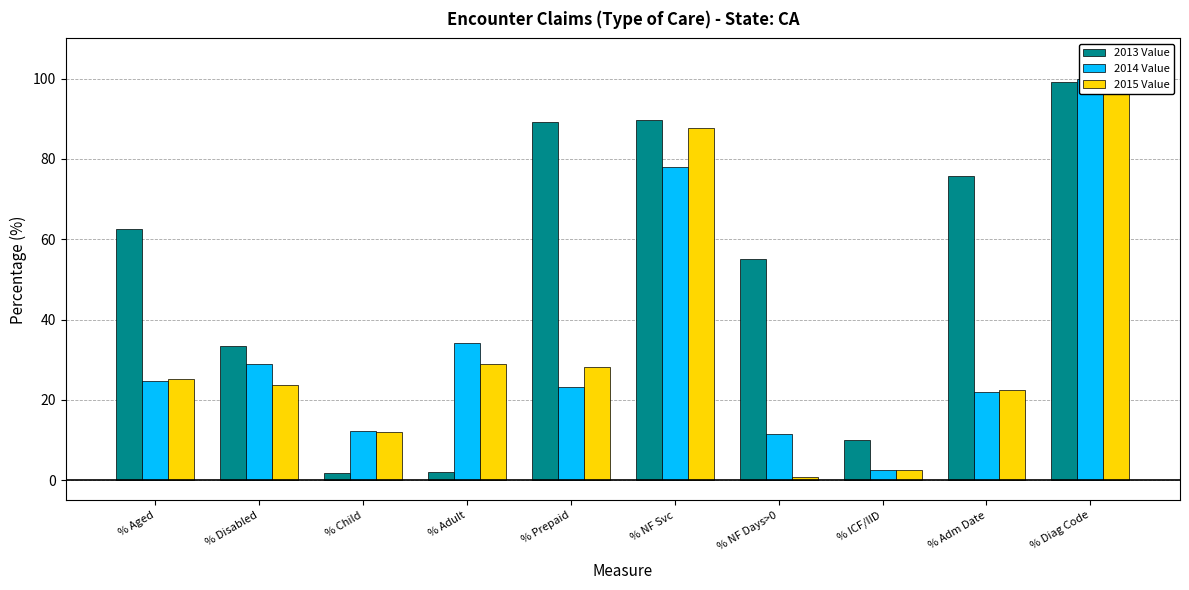

Is it true that 2013 Value equals 33.6 at % NF Days>0?

False